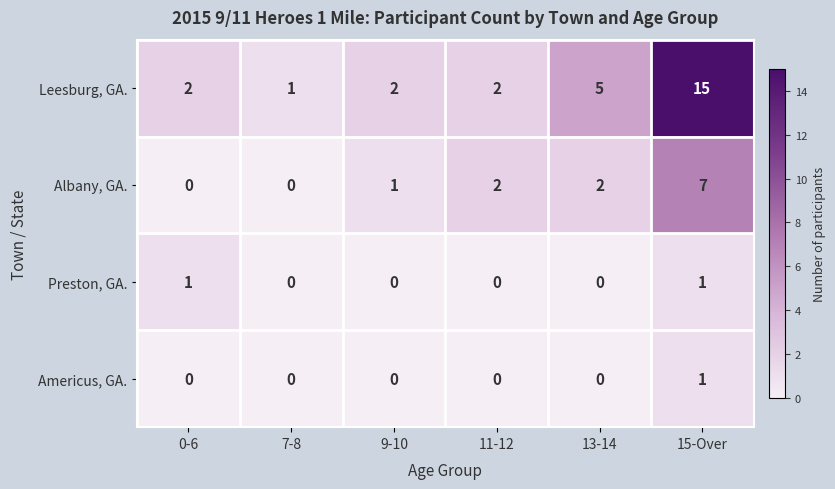

Reading left to right, list all the values displayed in this chart.

Leesburg, GA.: 2	1	2	2	5	15
Albany, GA.: 0	0	1	2	2	7
Preston, GA.: 1	0	0	0	0	1
Americus, GA.: 0	0	0	0	0	1